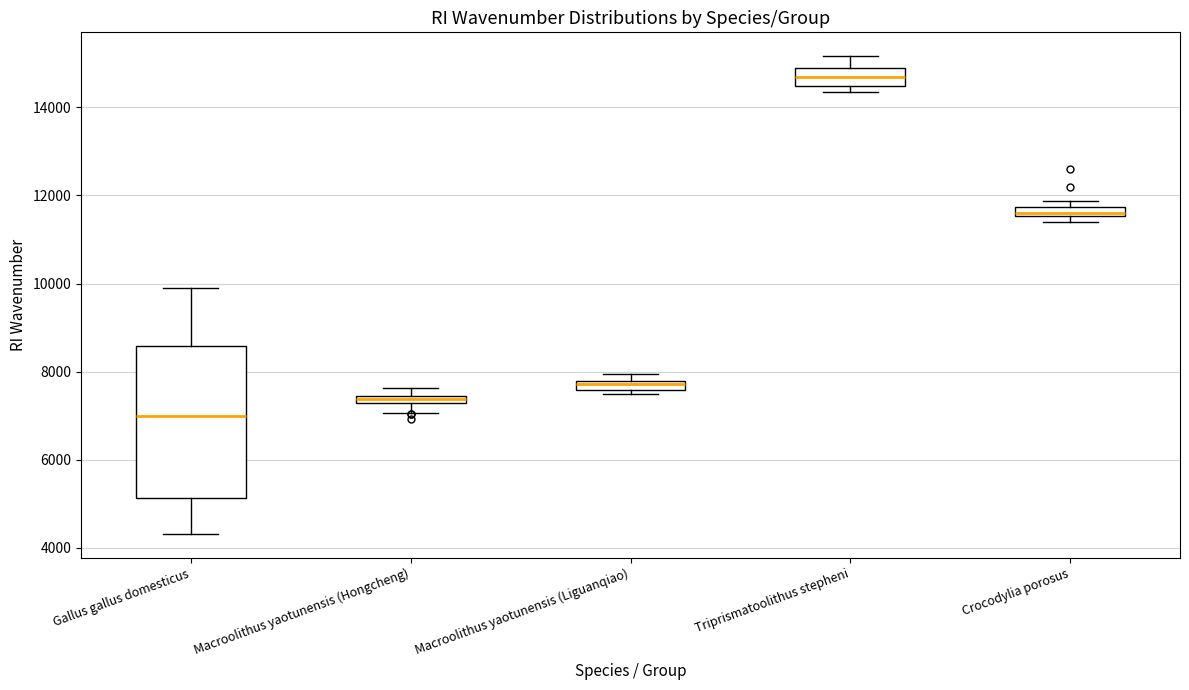

Which box has the highest median line?

Triprismatoolithus stepheni